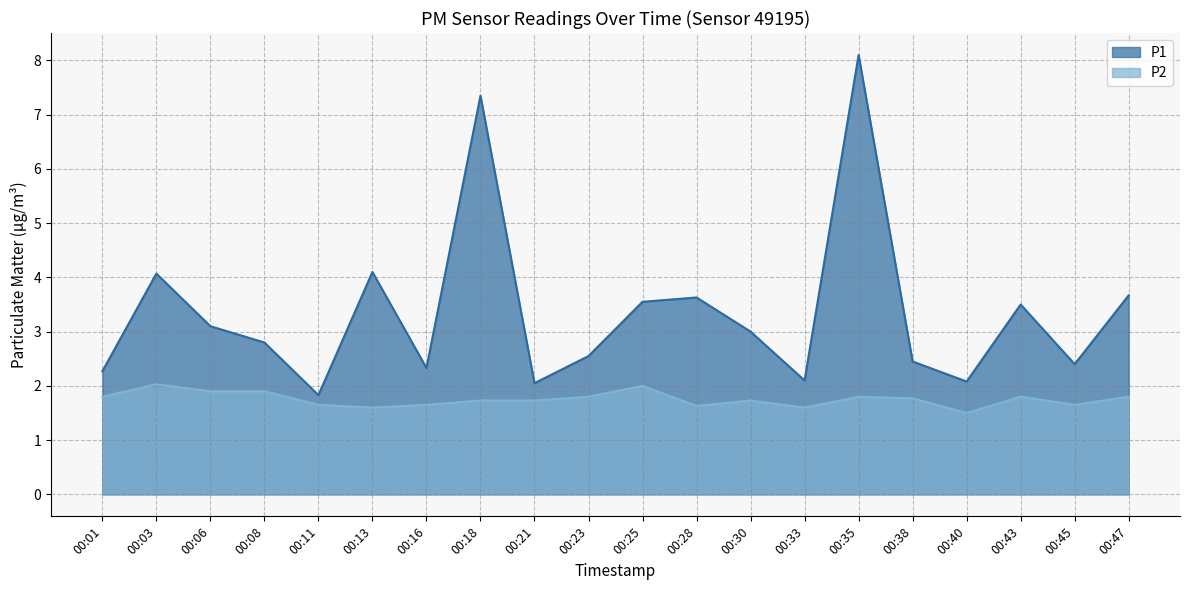

Which category has the highest value across all series?

00:35